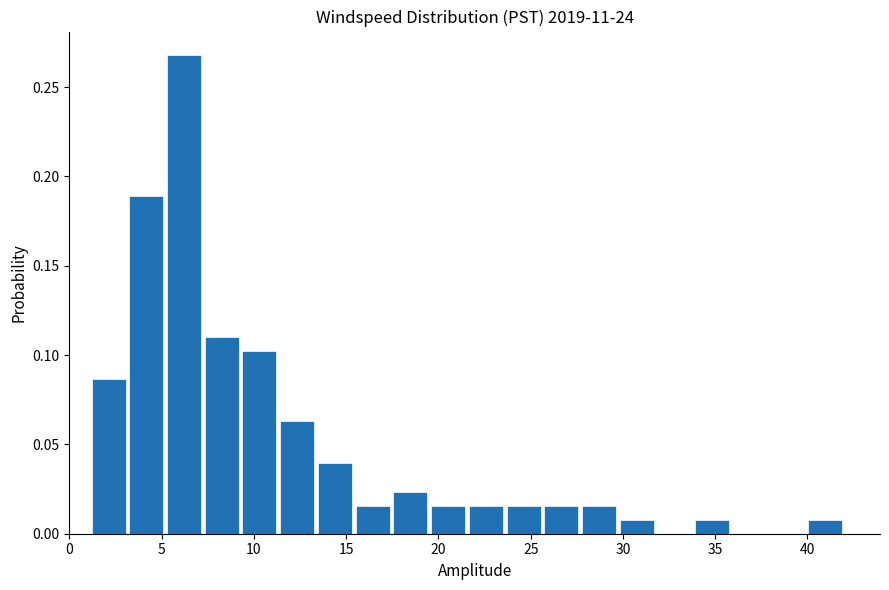

Which range on the x-axis has the tallest bar?

5.5 to 7.5